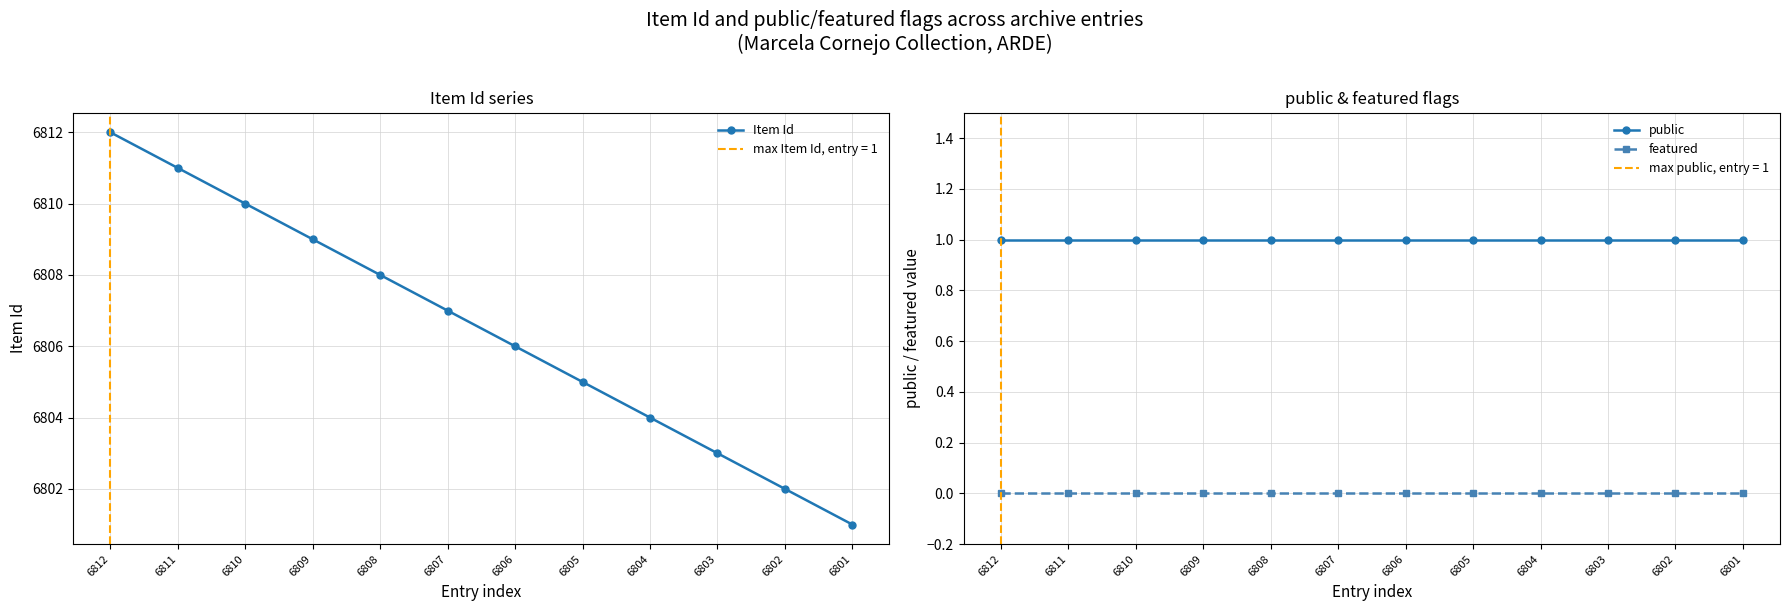

Which series has the largest range (max minus min)?

Item Id